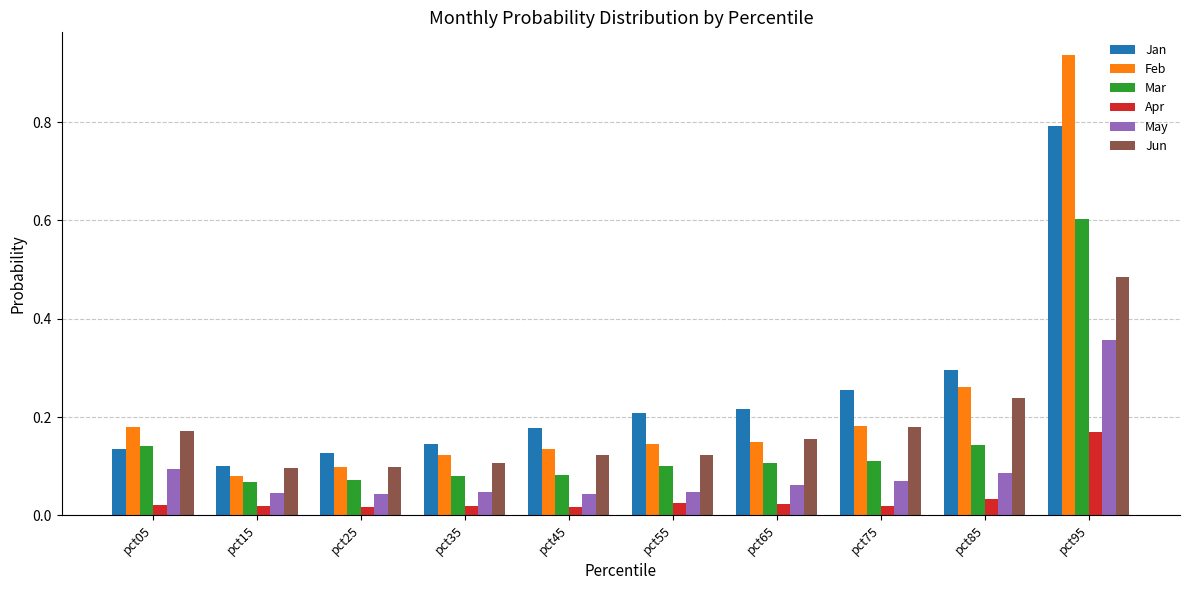

At which label is Jan closest to 0?

pct15